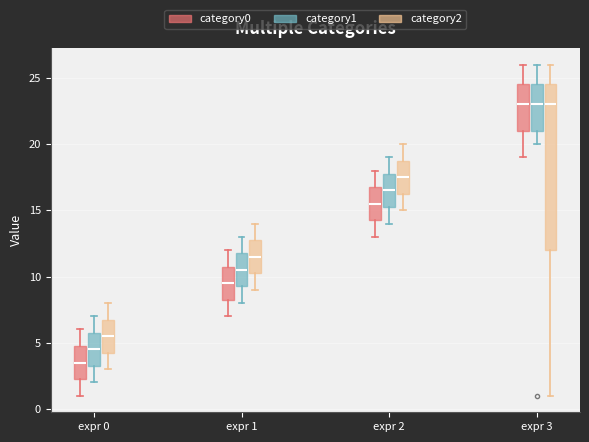

Which box has the lowest median line?

expr 0 (category0)